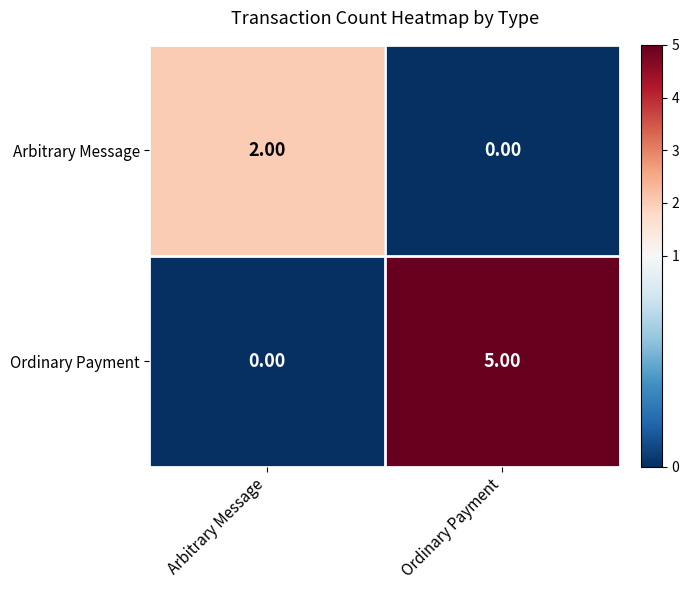

List the series in order of their overall mean, highest first.

Ordinary Payment, Arbitrary Message